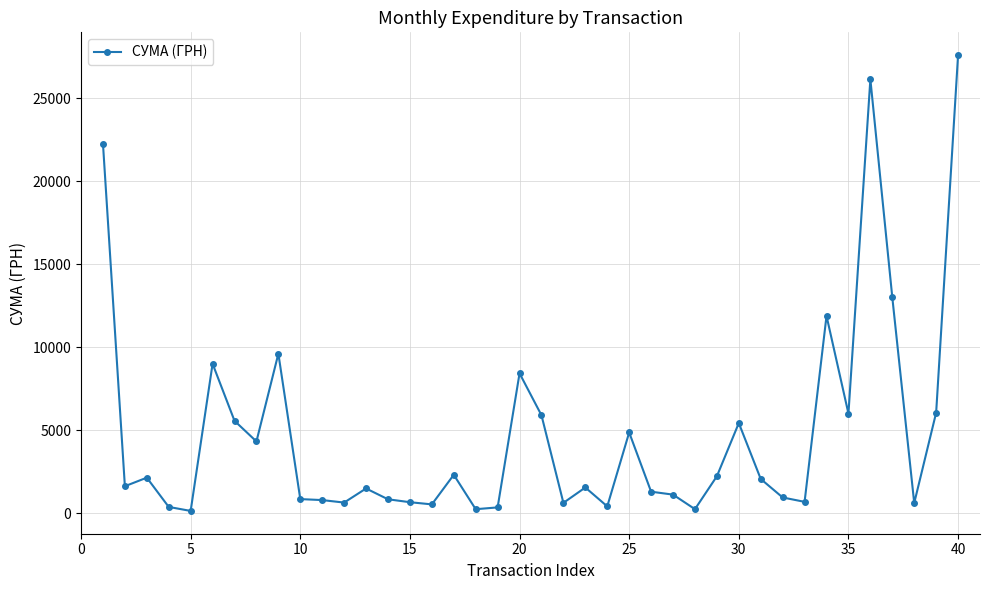

What is the greatest value displayed?

27588.9